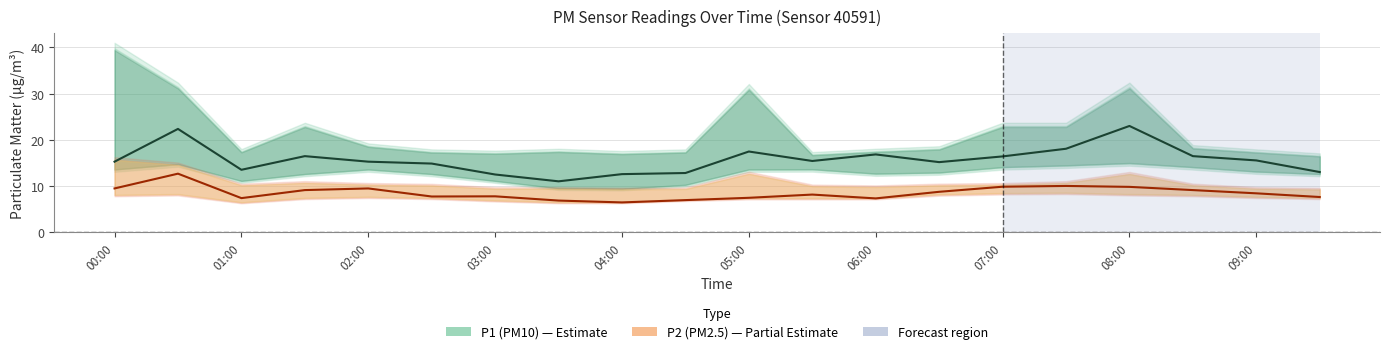

Reading left to right, transcribe all the data shown in this chart.

P1: 15.2	22.3	13.5	16.4	15.2	14.8	12.4	11.0	12.5	12.8	17.4	15.4	16.8	15.1	16.4	18.0	23.0	16.4	15.5	13.0
P2: 9.4	12.6	7.3	9.1	9.4	7.7	7.7	6.8	6.4	6.9	7.4	8.1	7.3	8.7	9.8	10.0	9.8	9.1	8.4	7.6